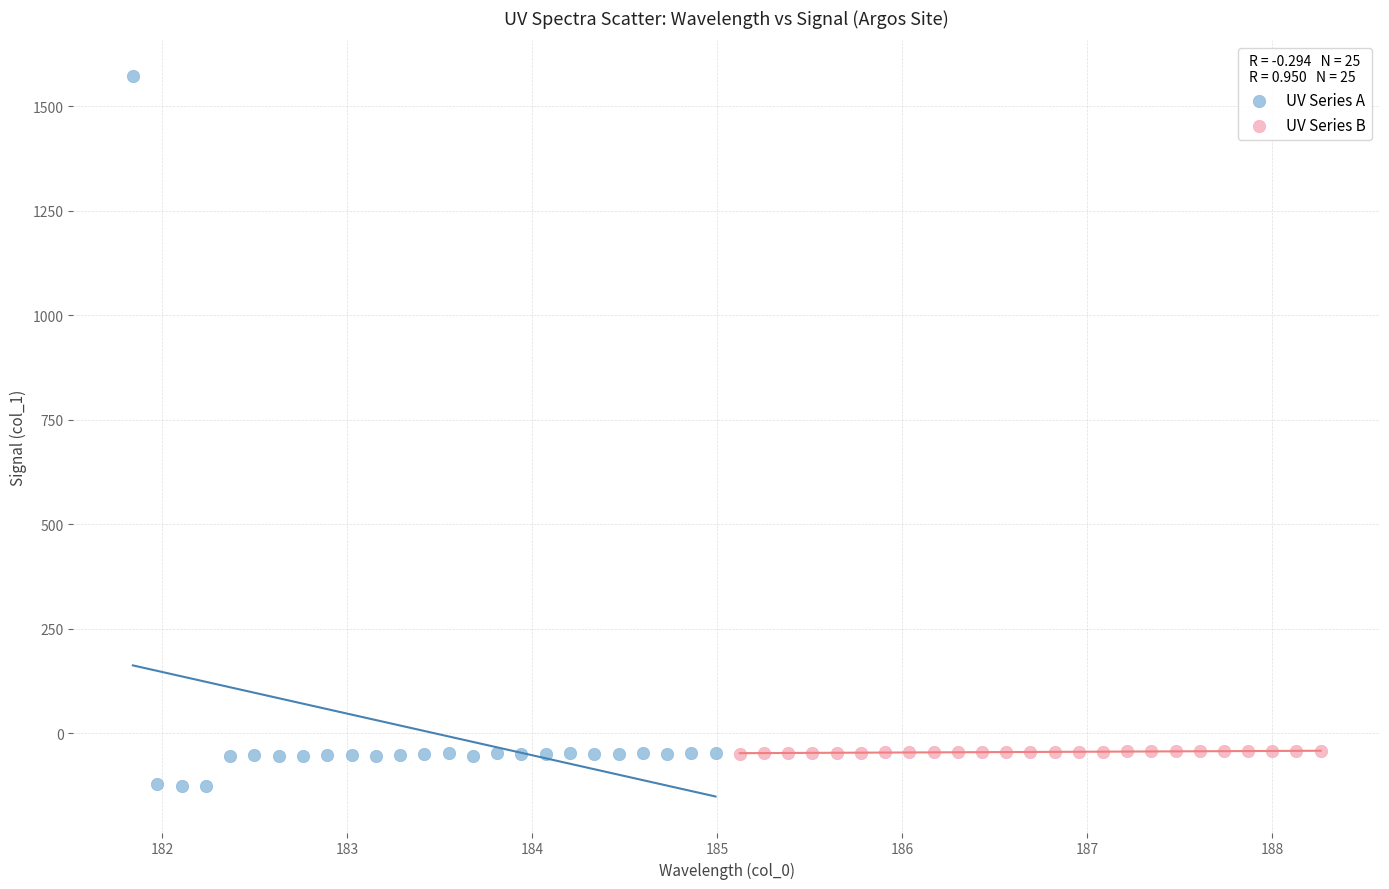

Which series reaches the maximum Y coordinate?

UV Series A